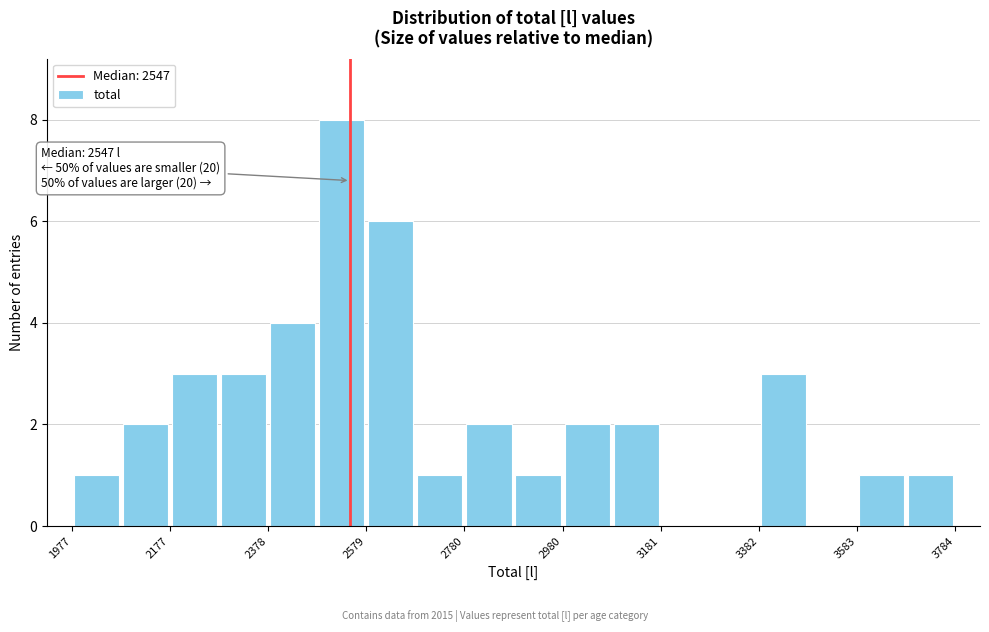

Around what value on the x-axis is the tallest bar? Give the approximate position of its centre, as read against the axis.

2550